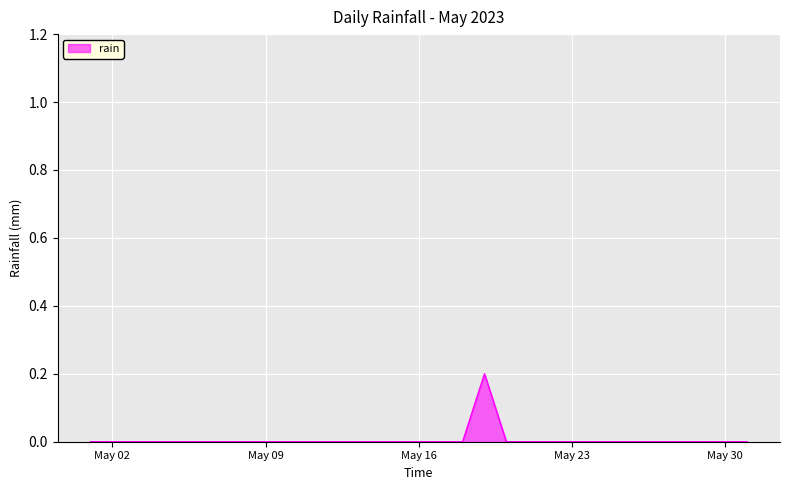

How many lines are shown in the chart?

1